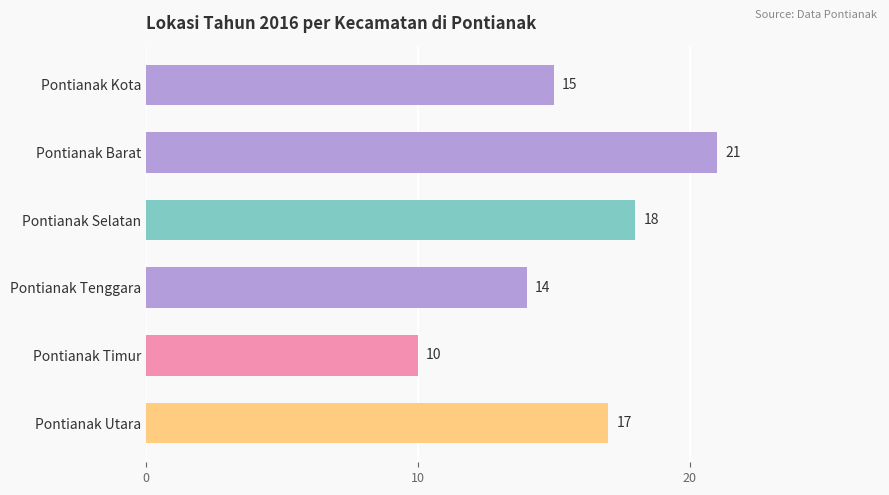

Where is the data nearest to the value 15?

Pontianak Kota